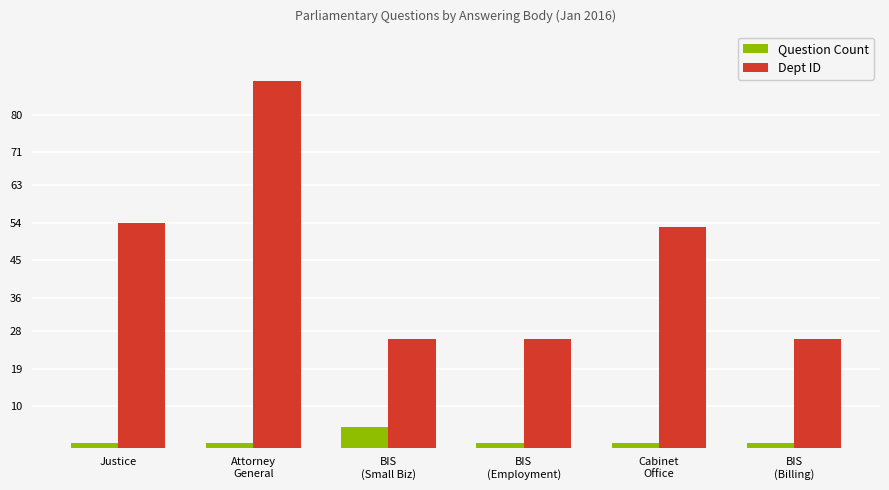

At how many categories does at least one series exceed 66?

1